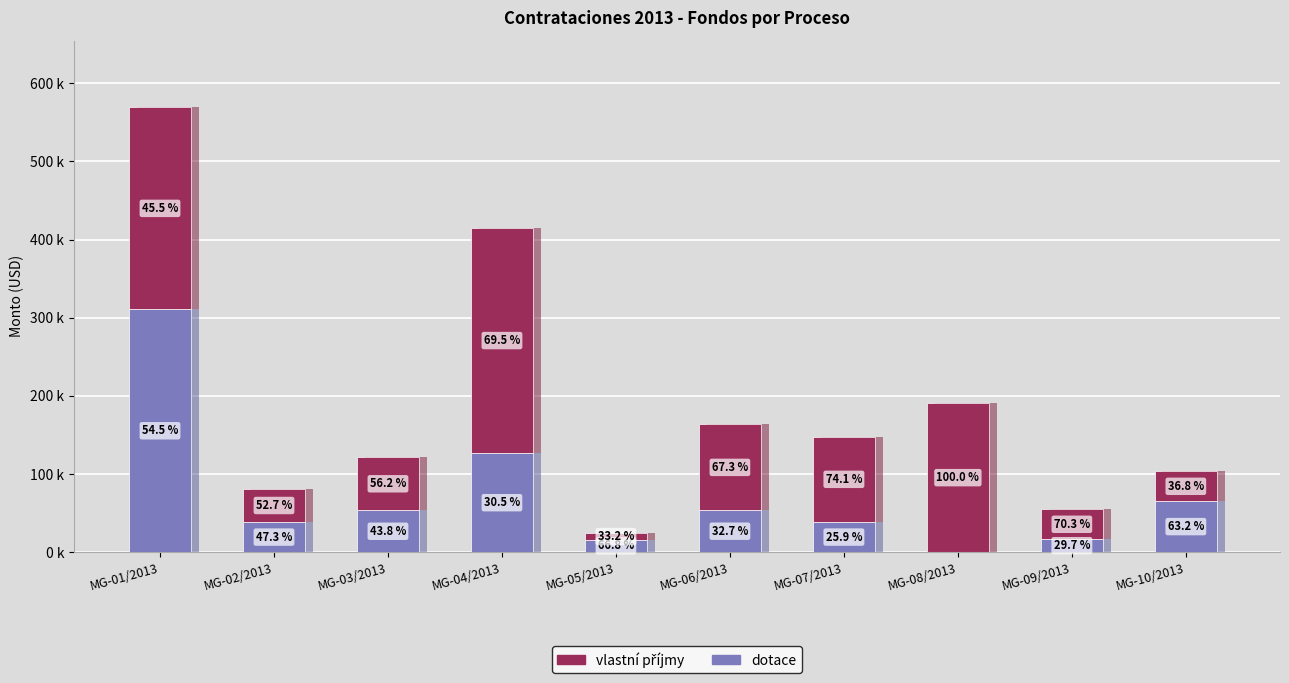

How many data points in vlastní příjmy are less than 109484?

5